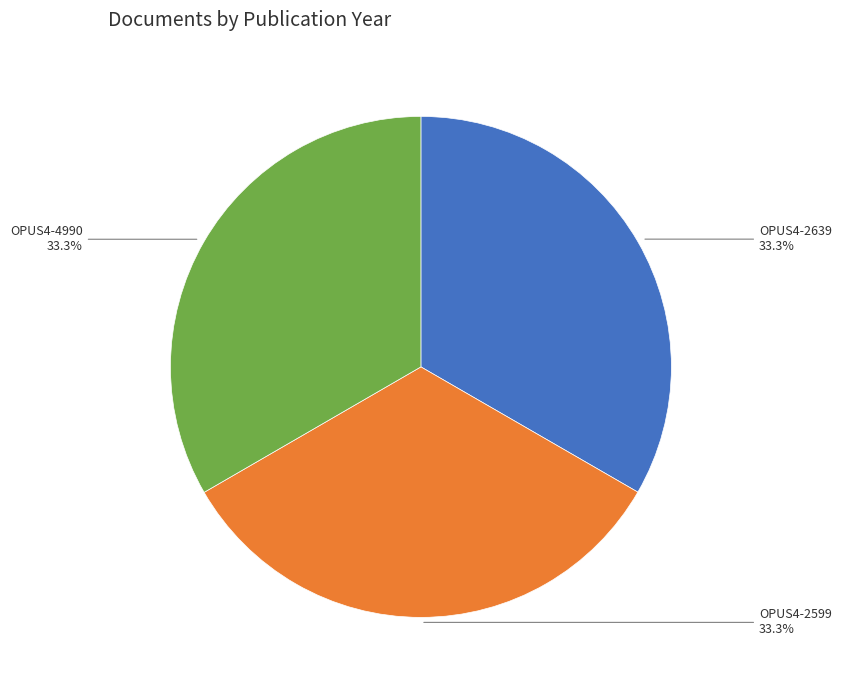

Is there any slice that represents more than half of the pie?

No